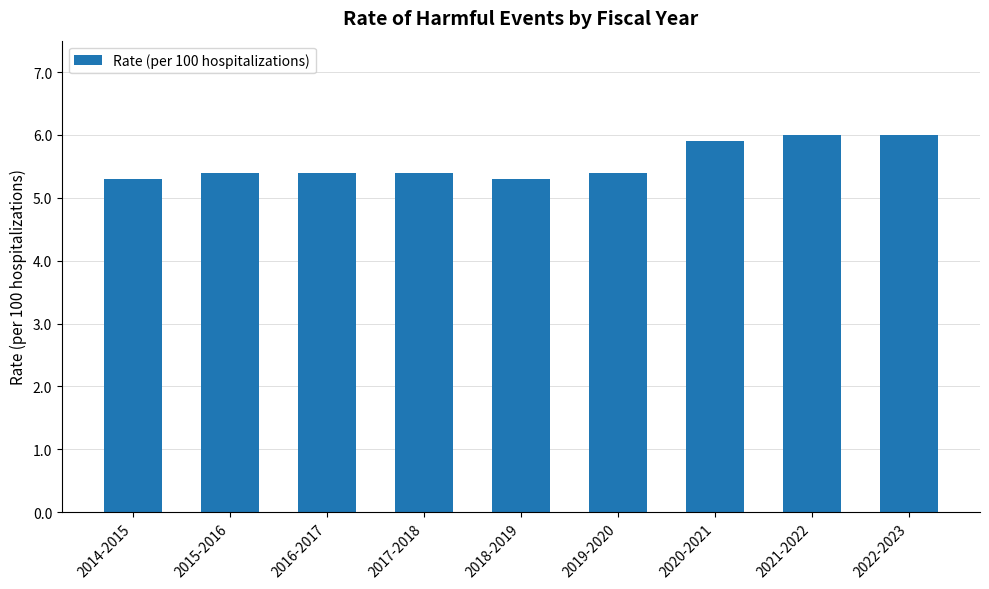

Which has a higher value, 2014-2015 or 2015-2016?

2015-2016